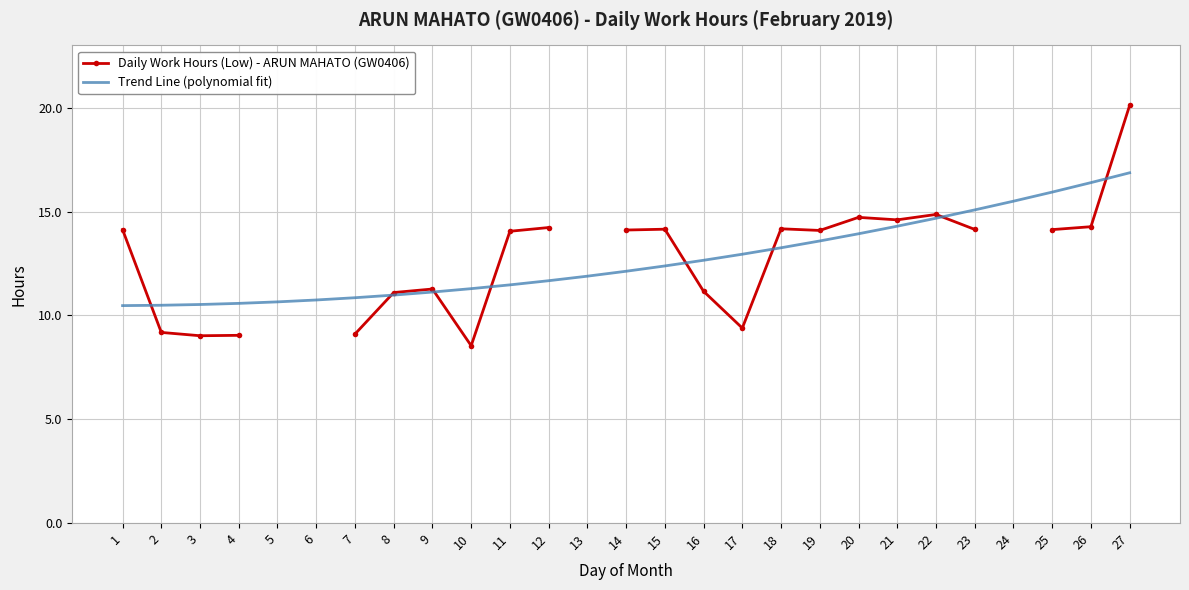

What is the minimum value for Daily Work Hours (Low) - ARUN MAHATO (GW0406)?

8.5